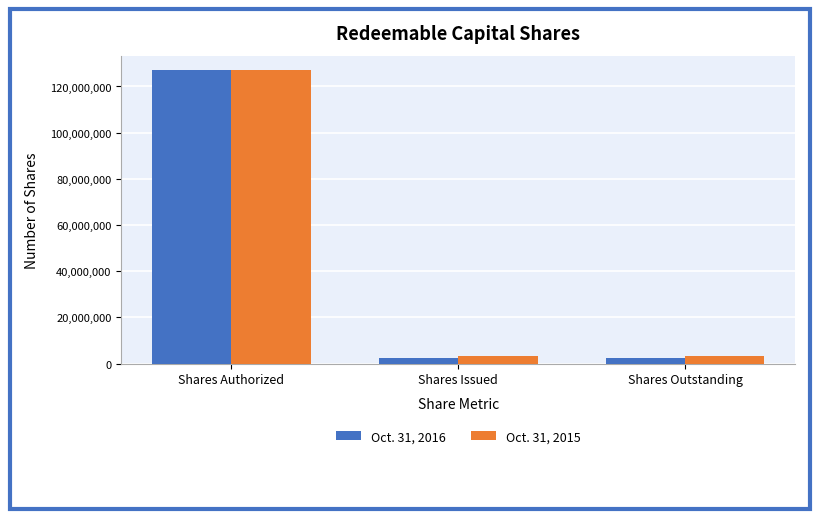

How many bars are there in each group?

2